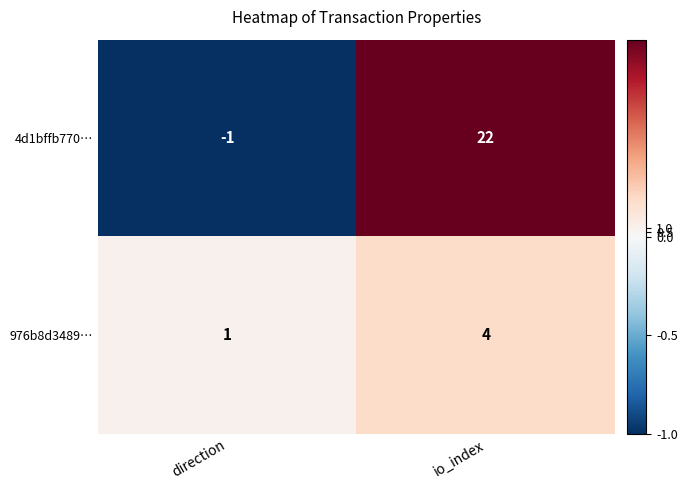

Is it true that 976b8d3489… equals 3 at io_index?

False